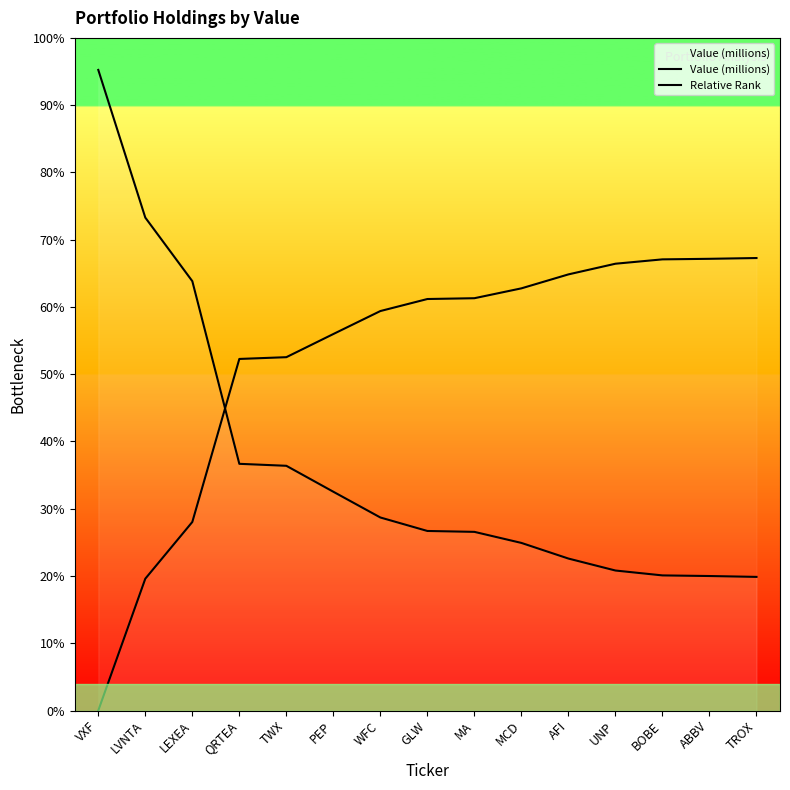

List the labels in order of Value (millions) value, smallest first.

TROX, ABBV, BOBE, UNP, AFI, MCD, MA, GLW, WFC, PEP, TWX, QRTEA, LEXEA, LVNTA, VXF